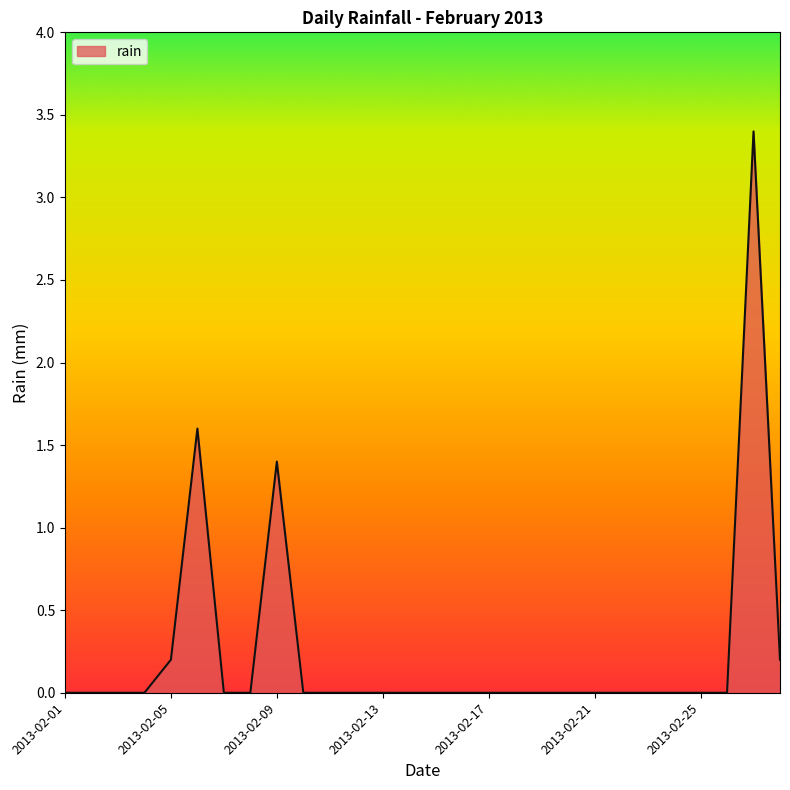

What is the greatest value displayed?

3.4